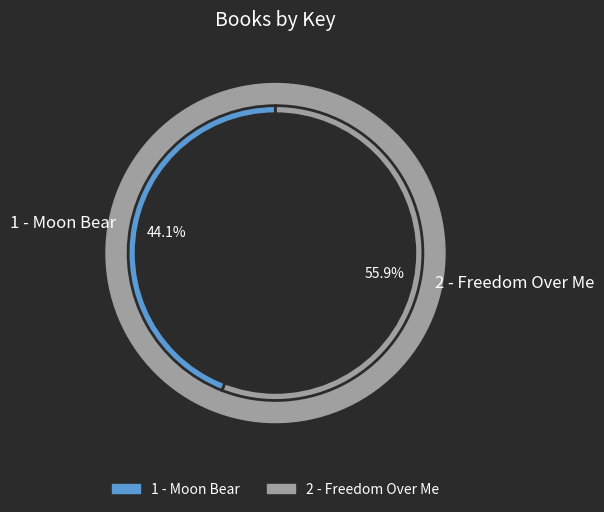

What is the smallest slice in the pie chart?

1 - Moon Bear